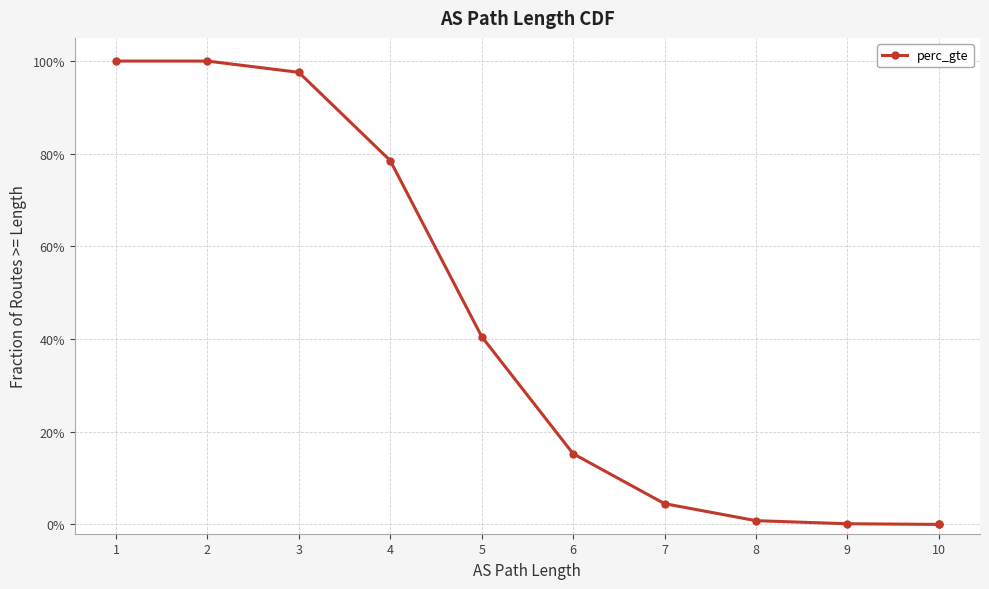

How many series are shown in this chart?

1